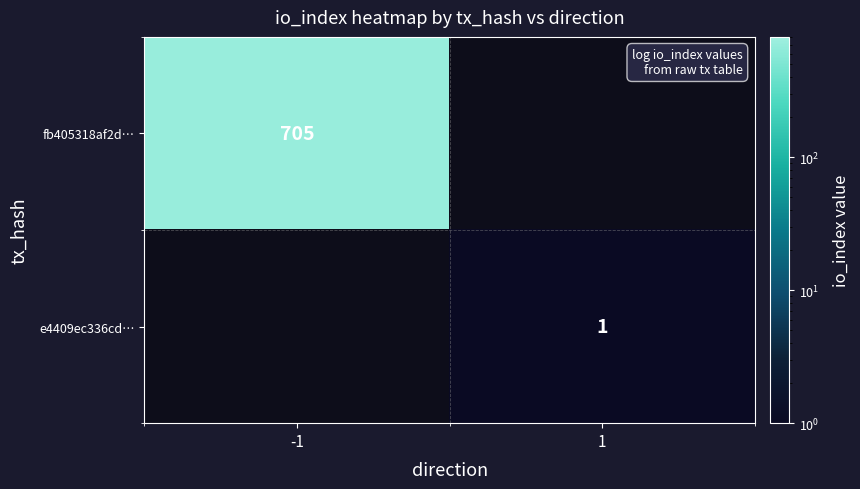

The fb405318af2d… series shows 1022.0 at -1. True or false?

False